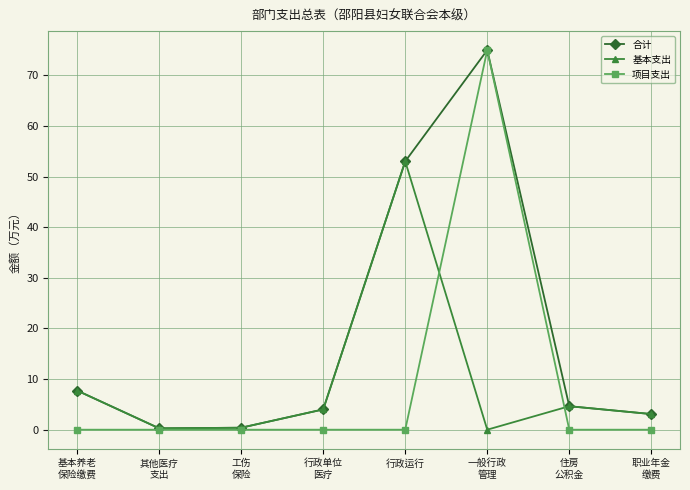

What is the sum of the 合计 values at 一般行政
管理 and 其他医疗
支出?

75.3